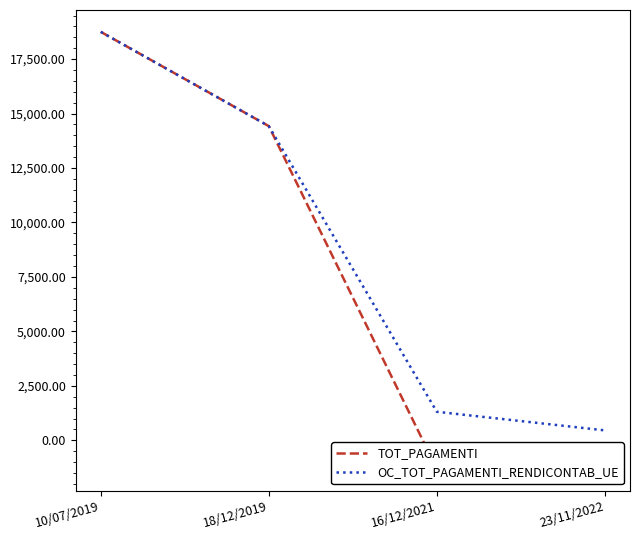

At which category is the sum across all series the highest?

10/07/2019